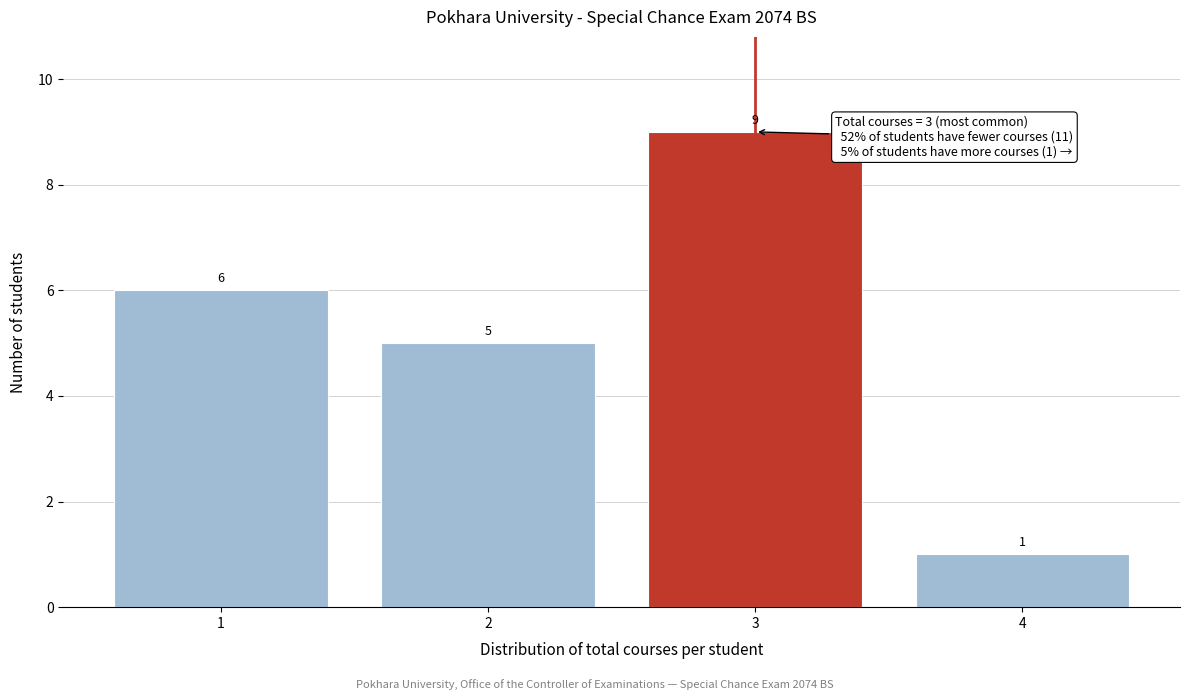

Reading left to right, transcribe this chart: for each bar, give the range it covers on the x-axis and its height.

0.5 to 1.5: 6
1.5 to 2.5: 5
2.5 to 3.5: 9
3.5 to 4.5: 1